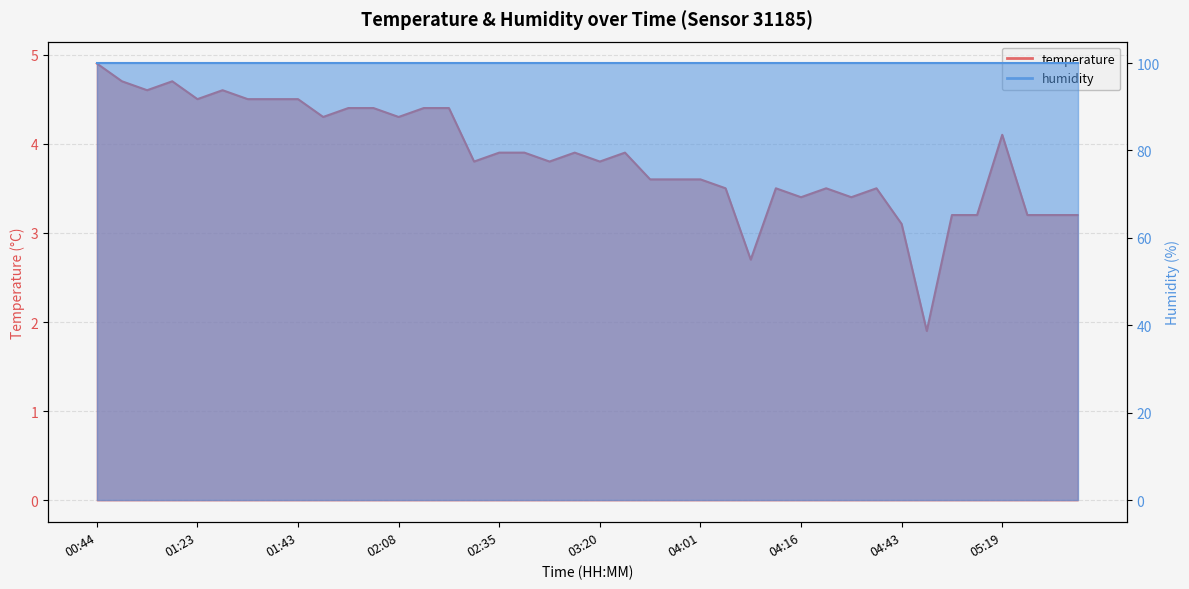

Approximately how many times larger is the value at 03:20 compared to 05:24?

1.2